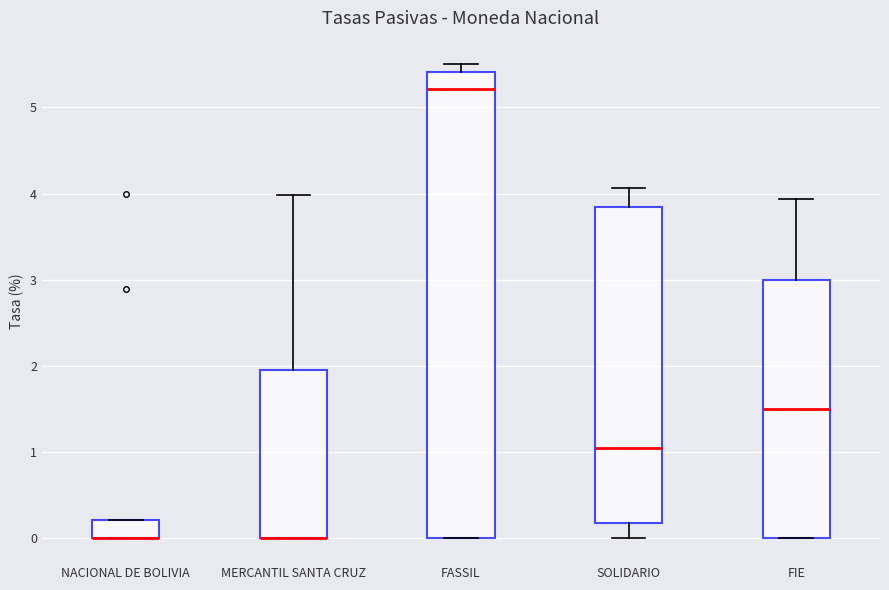

Where does the upper whisker of the box for MERCANTIL SANTA CRUZ end on the y-axis? The values are not printed on the chart, so give them approximately, as read against the axis.

4.0